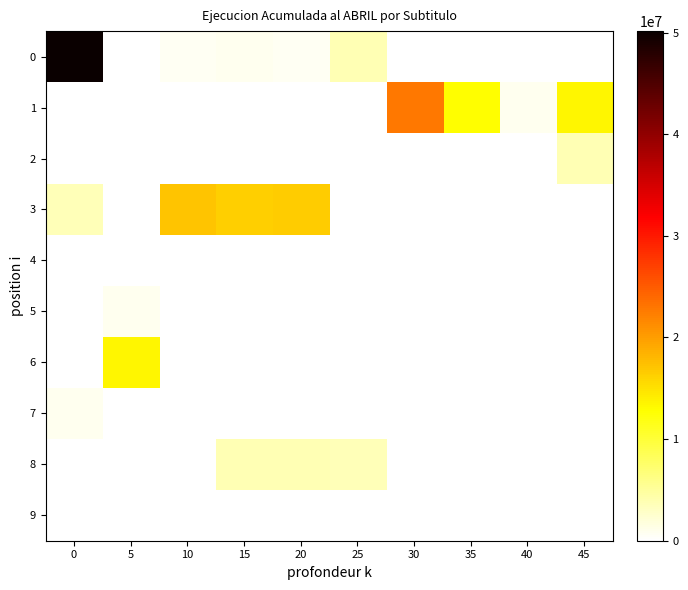

List the series in order of their peak value, highest first.

0, 1, 3, 6, 8, 2, 7, 5, 9, 4